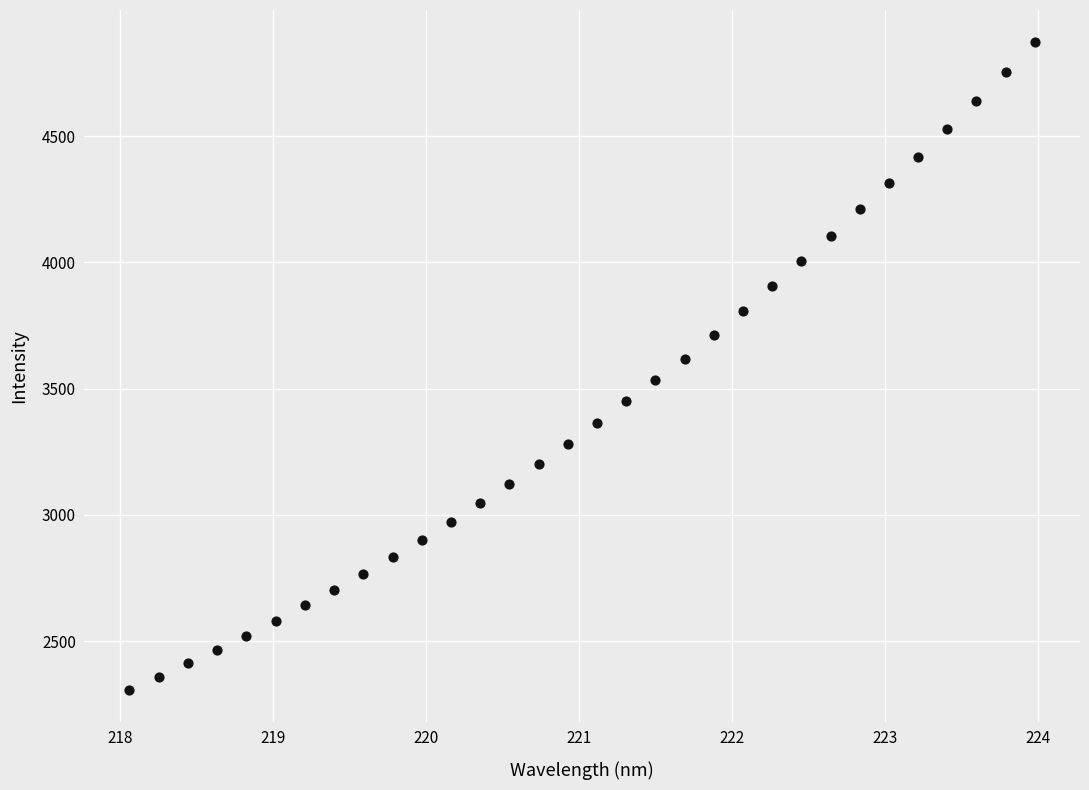

What is the range of Y values (max minus min)?

2563.8